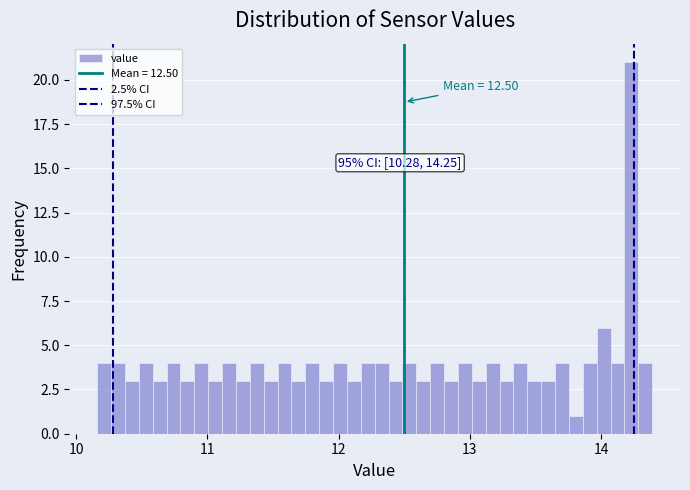

Around what value on the x-axis is the tallest bar? Give the approximate position of its centre, as read against the axis.

14.2